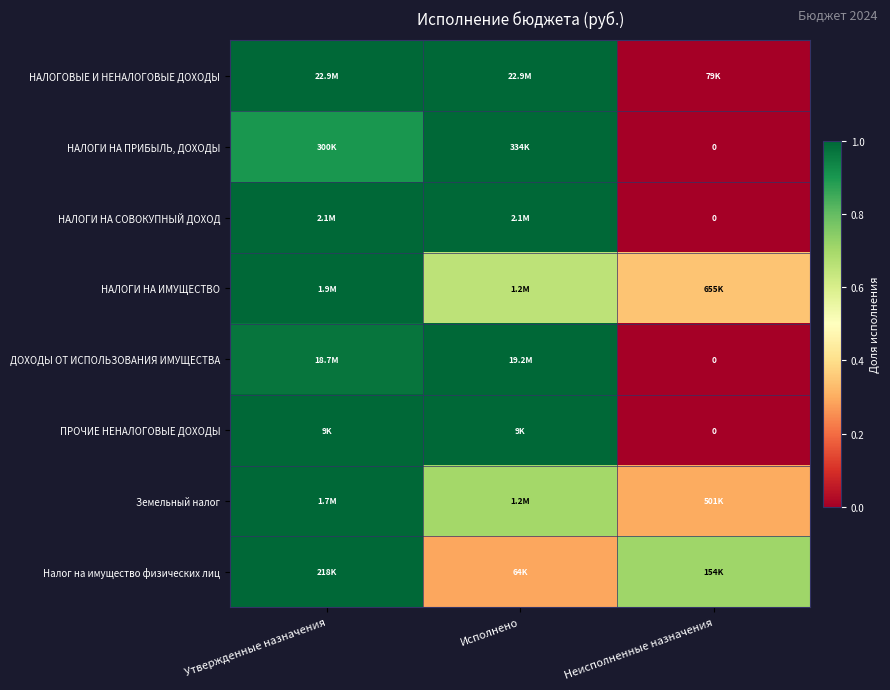

Is the value of Земельный налог at Утвержденные назначения greater than the value of ПРОЧИЕ НЕНАЛОГОВЫЕ ДОХОДЫ at Исполнено?

No